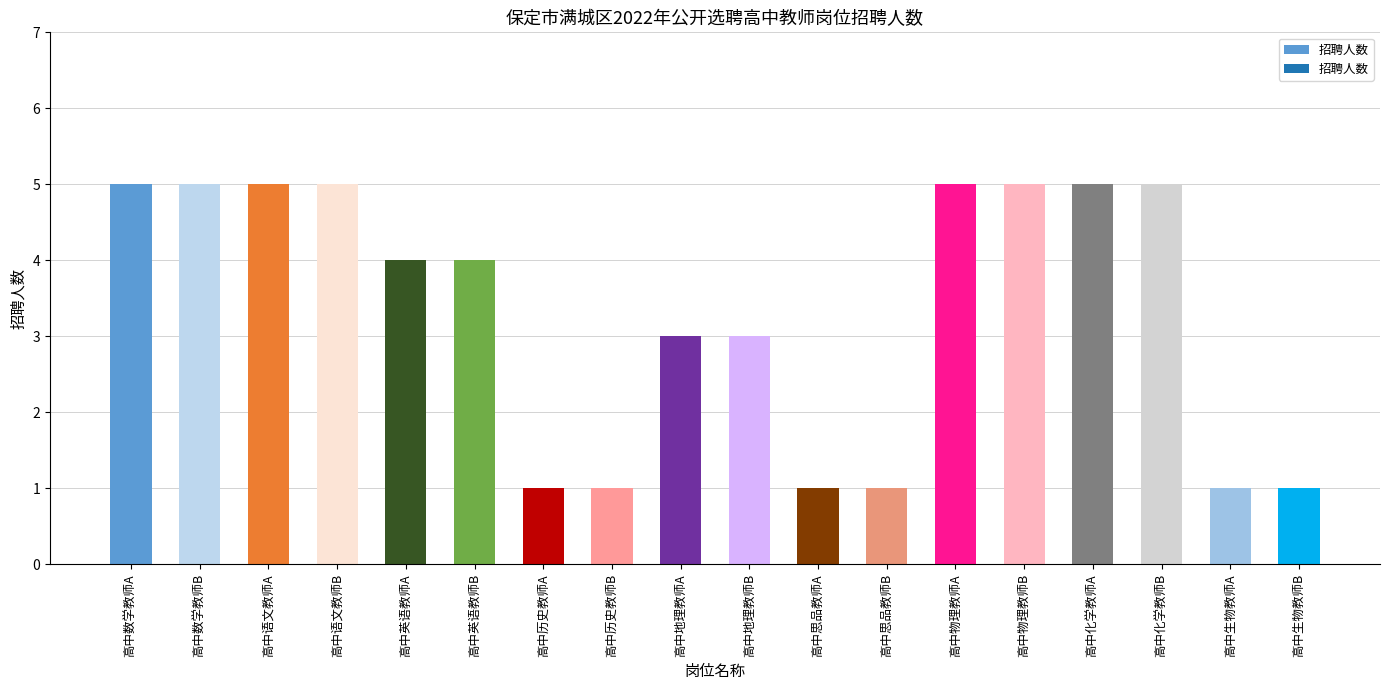

Does the chart contain any negative values?

No